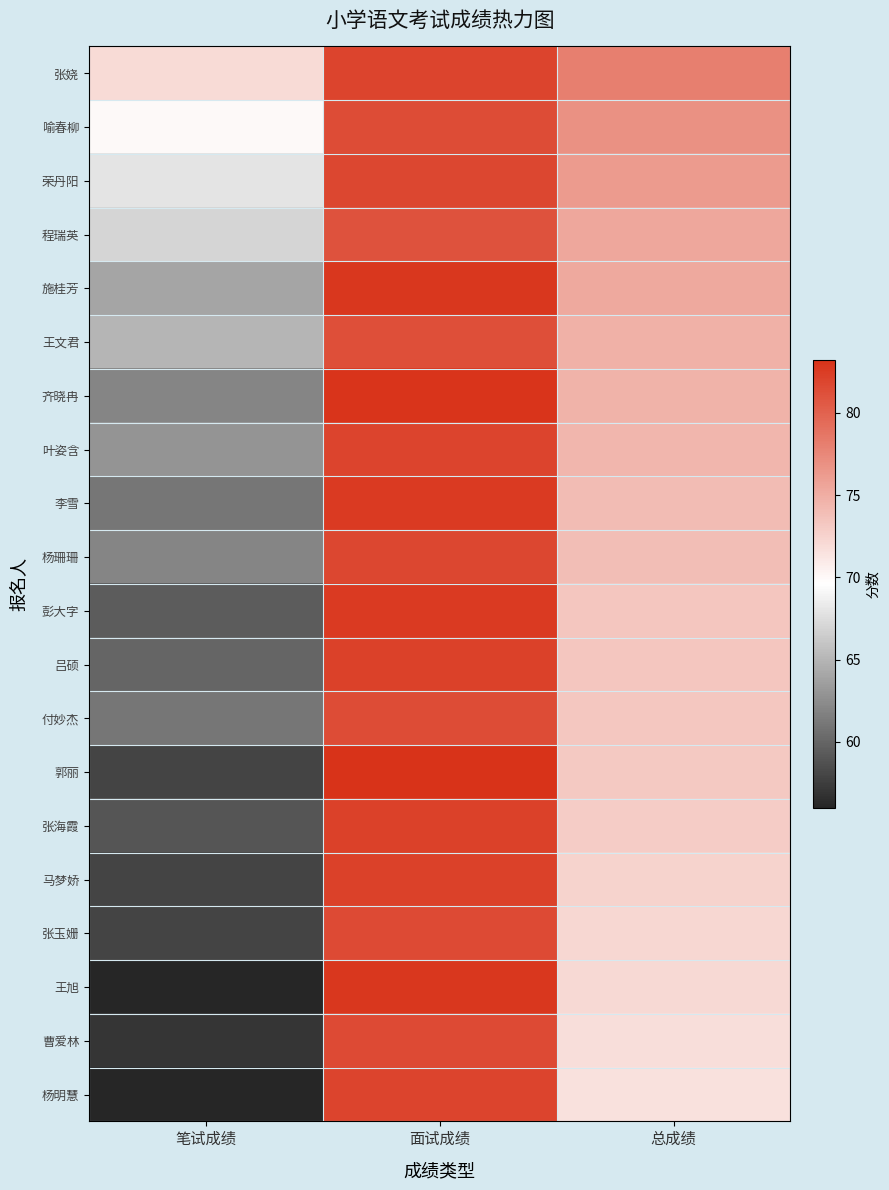

Rank the series at 总成绩 from lowest to highest value.

杨明慧, 曹爱林, 王旭, 张玉姗, 马梦娇, 张海霞, 郭丽, 付妙杰, 吕硕, 彭大字, 杨珊珊, 李雪, 叶姿含, 齐晓冉, 王文君, 施桂芳, 程瑞英, 荣丹阳, 喻春柳, 张娆